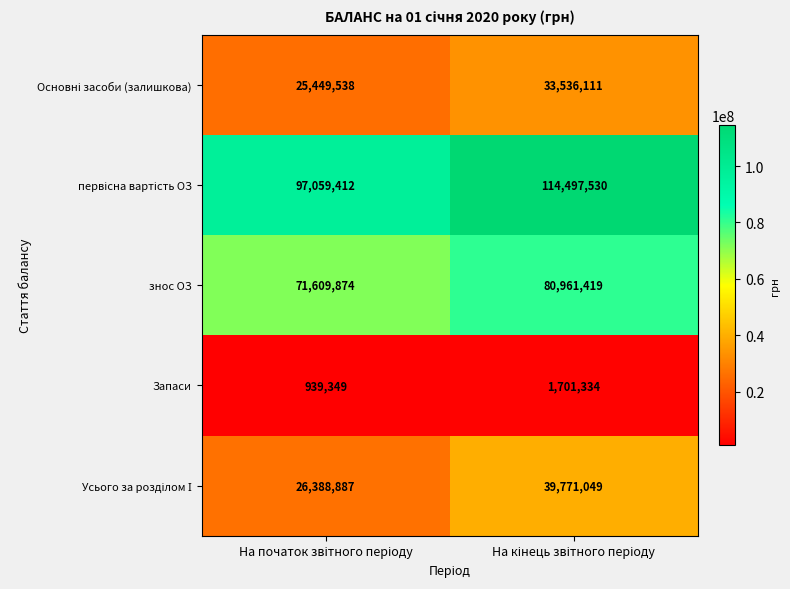

What is the maximum value for Запаси?

1701334